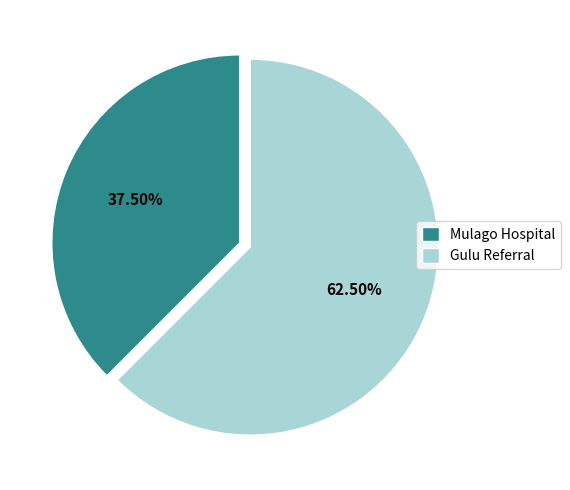

Which category has the smallest portion of the pie?

Mulago Hospital